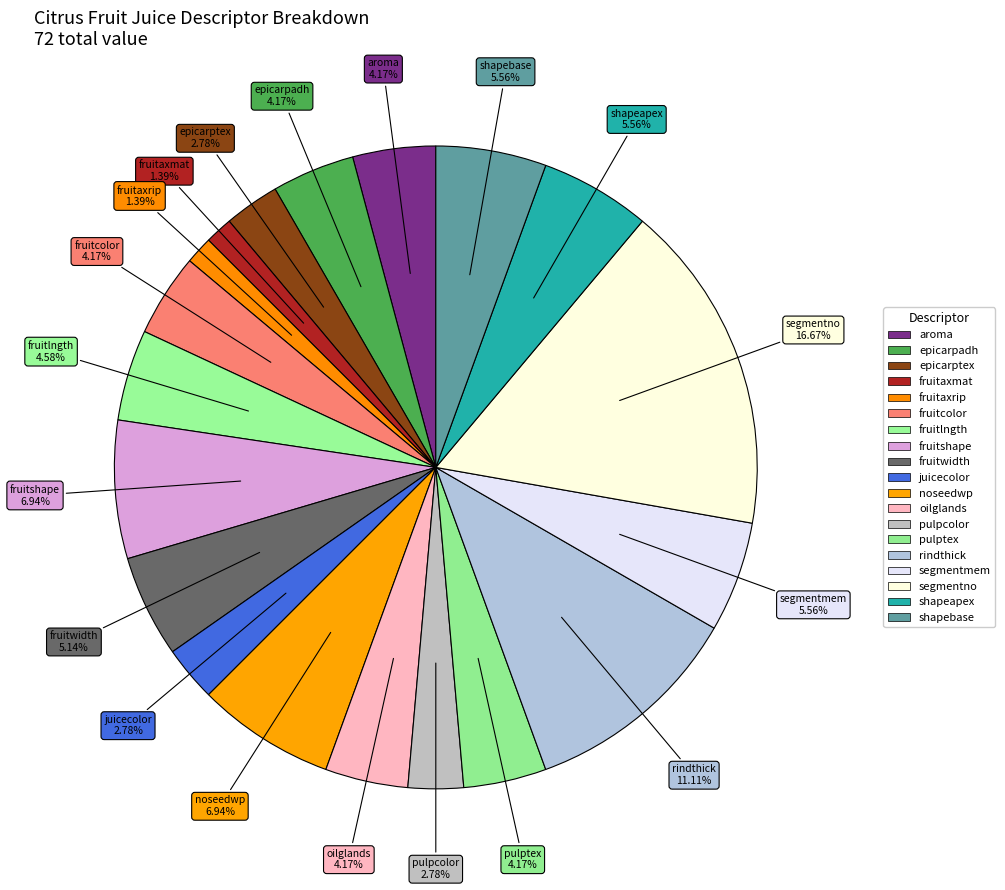

What percentage do fruitwidth and aroma together represent?

9.3%